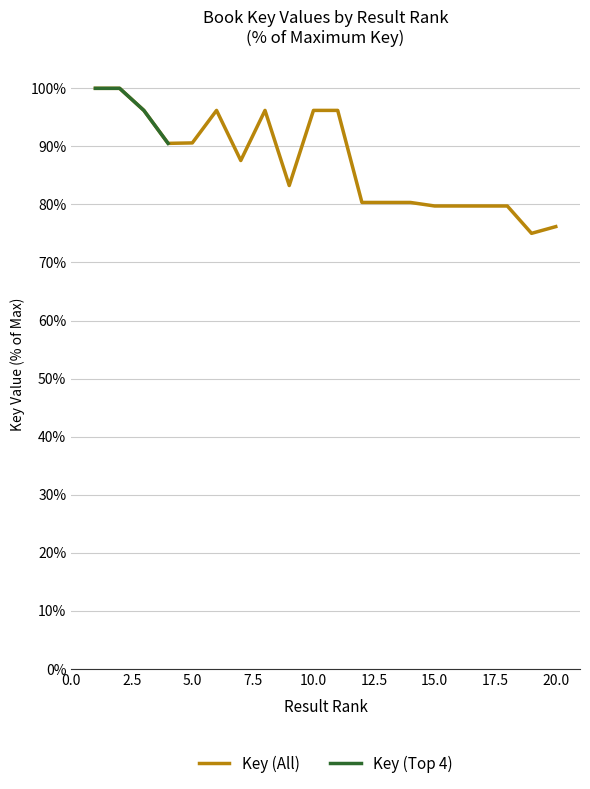

The value at 4 is 118.3. True or false?

False